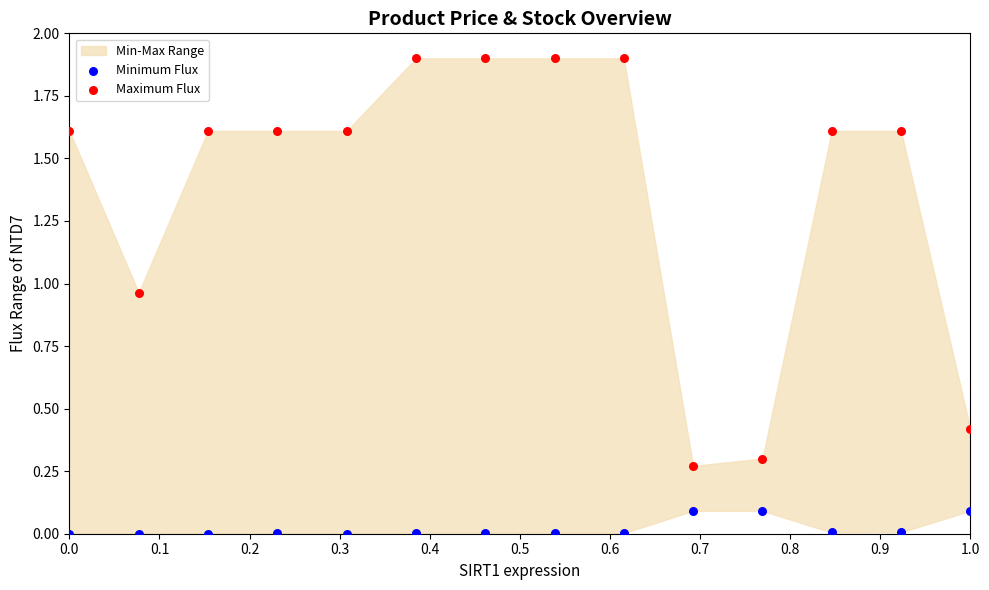

Which series reaches the minimum Y coordinate?

Minimum Flux